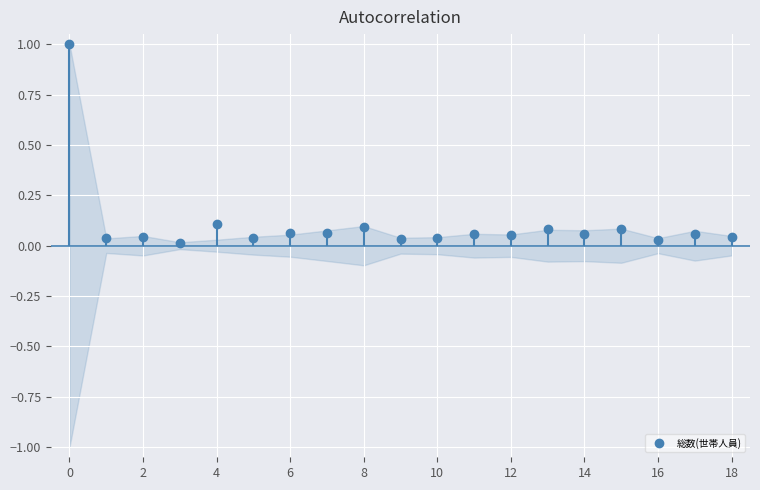

What is the maximum value for 総数(世帯人員)?

1.0